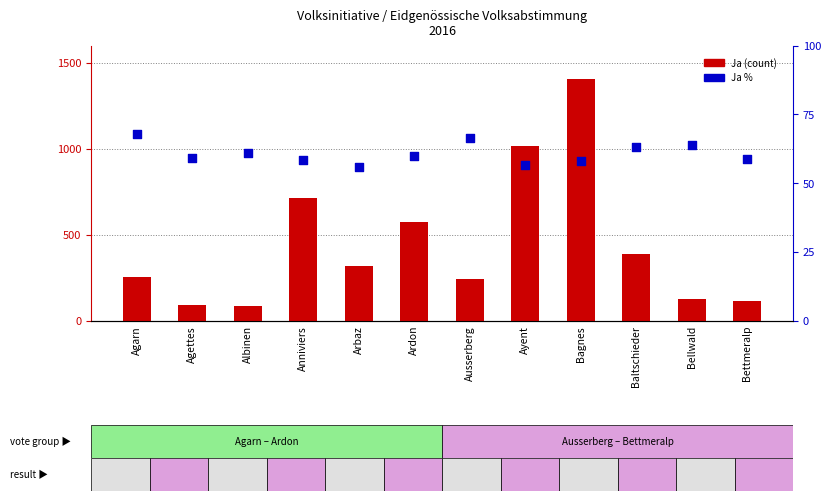

What are all the series names shown in the legend?

Ja (count), Ja %